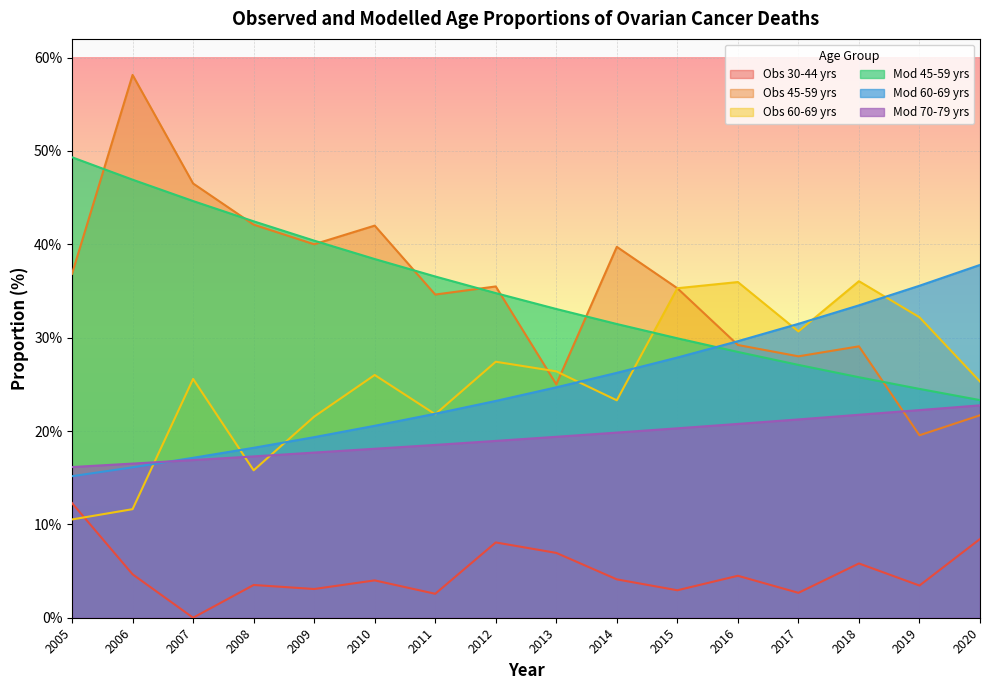

Does the chart display data point markers on the line(s)?

No